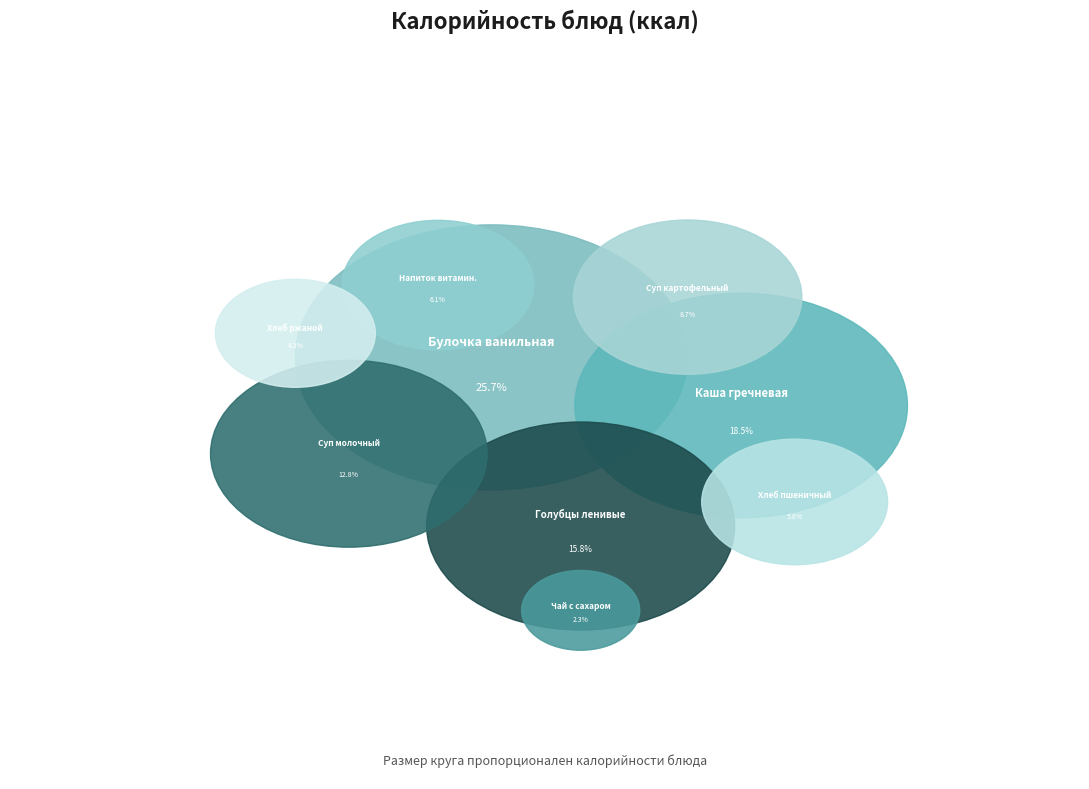

To the nearest percent, what percentage of the pie is Напиток витаминизированный?

6%